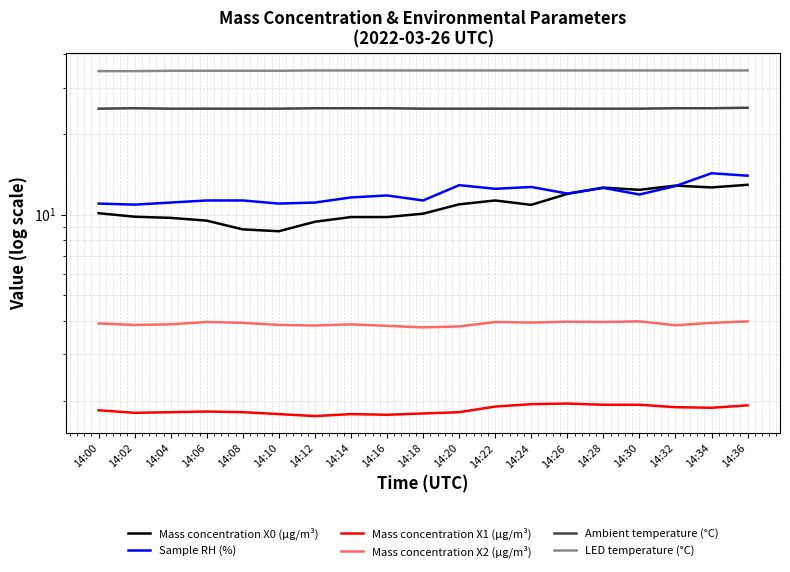

What value does the Sample RH (%) series have at 14:06?

11.3